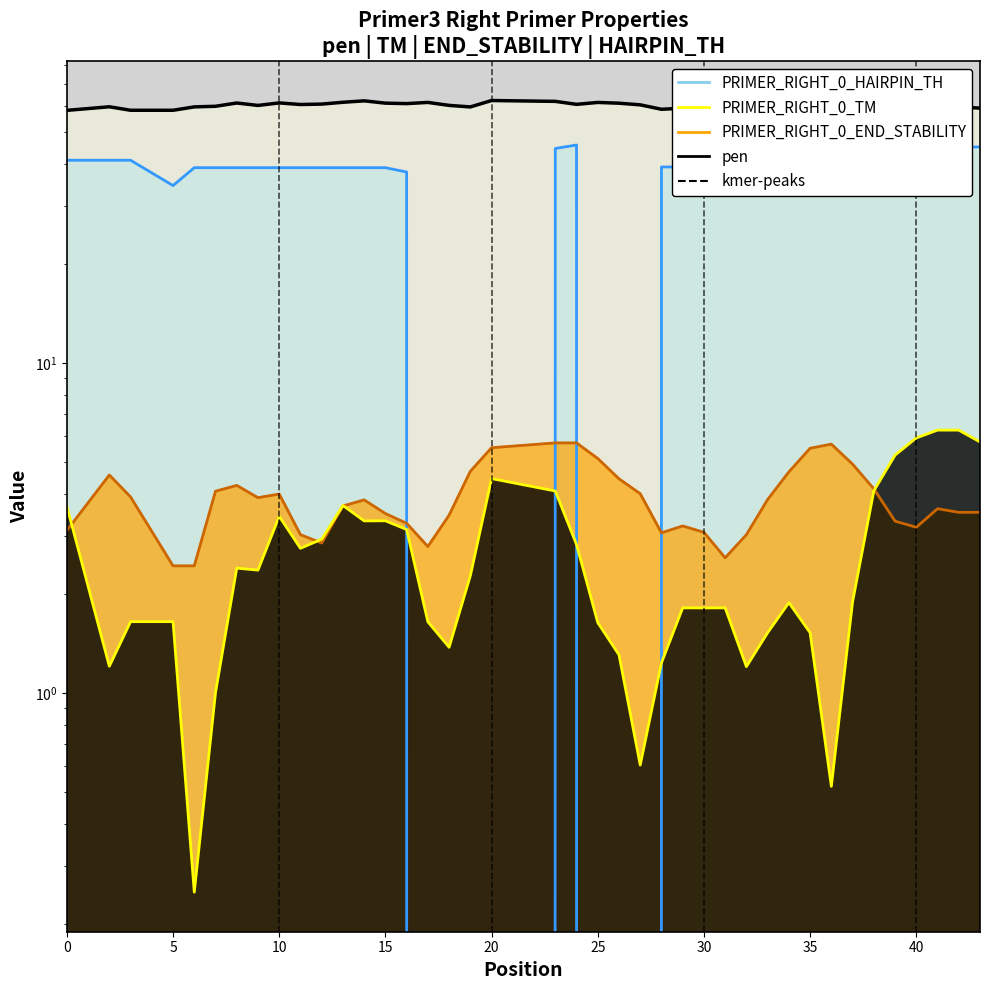

How many values in the PRIMER_RIGHT_0_END_STABILITY series are below 3?

5